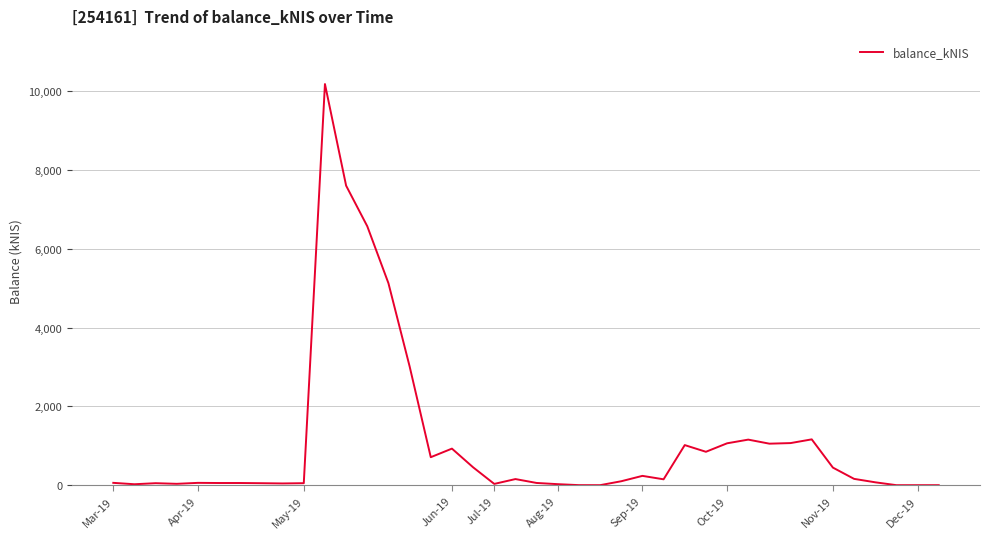

What is the maximum value shown in the chart?

10185.9